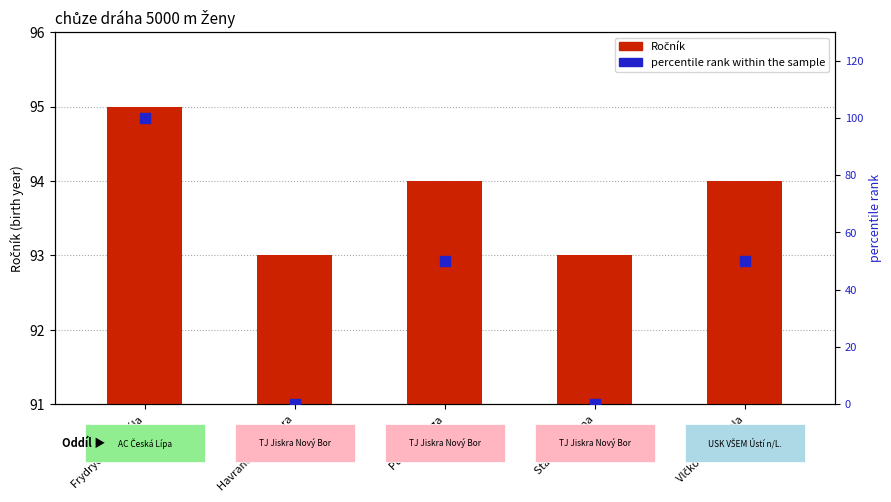

What is the total value across all series at Frydrychová Adéla?

195